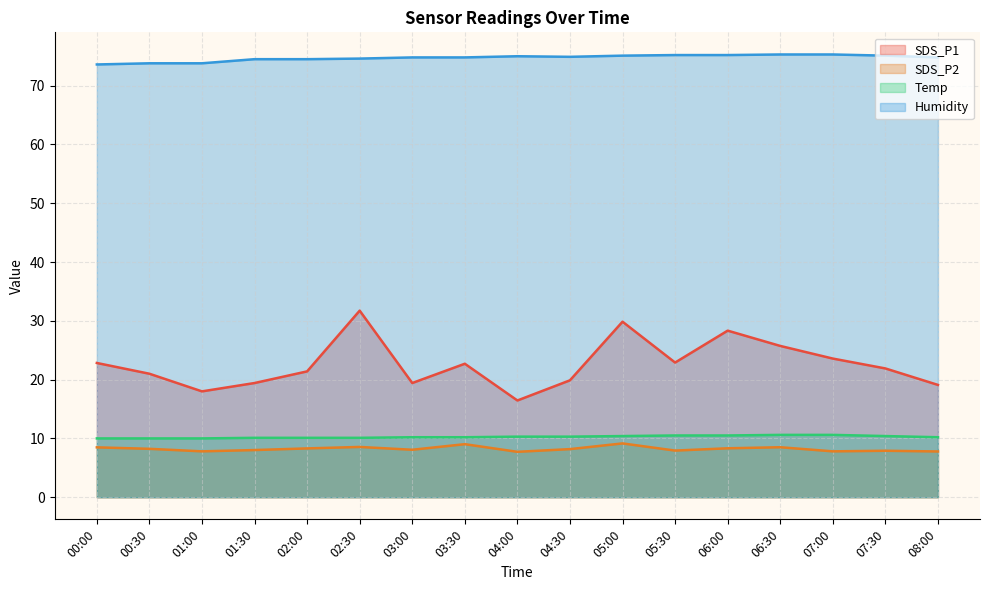

What is the value of the SDS_P2 point at the 6th from the left?

8.6